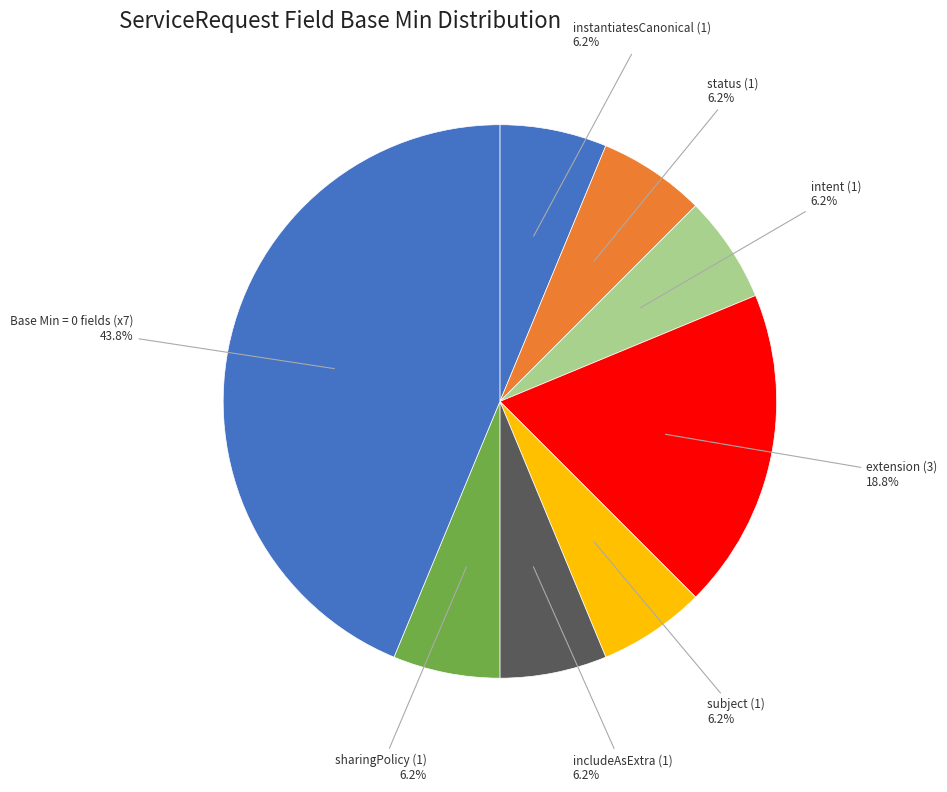

Which slice is the largest?

Base Min = 0 fields (x7)